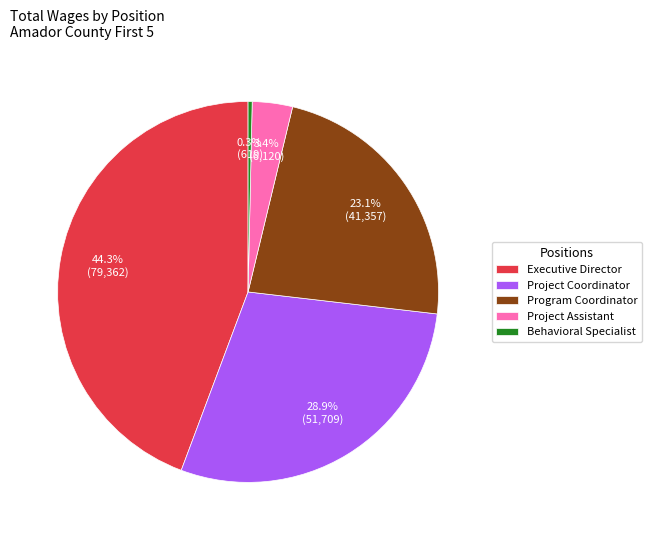

Which category has the smallest portion of the pie?

Behavioral Specialist